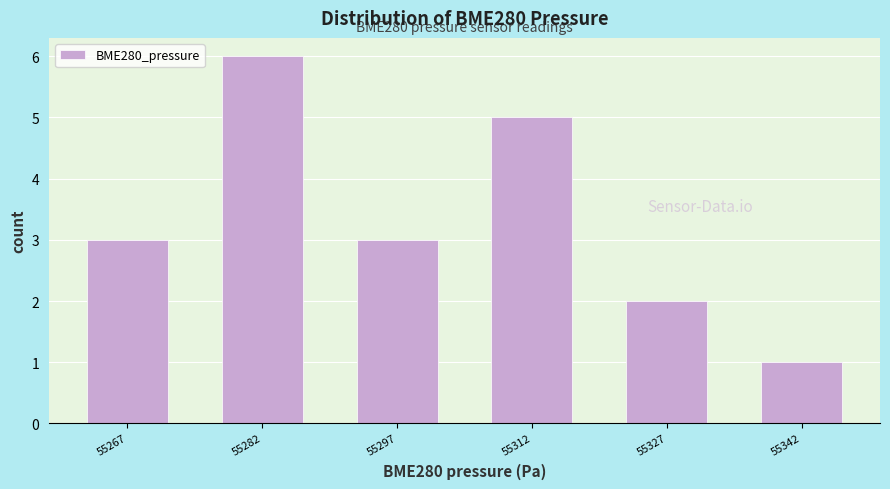

Over which range of the x-axis is the bar tallest?

55276 to 55290